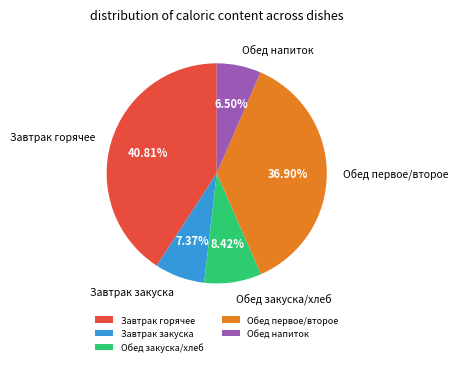

To the nearest percent, what is the difference between the largest and smallest slice percentages?

34%